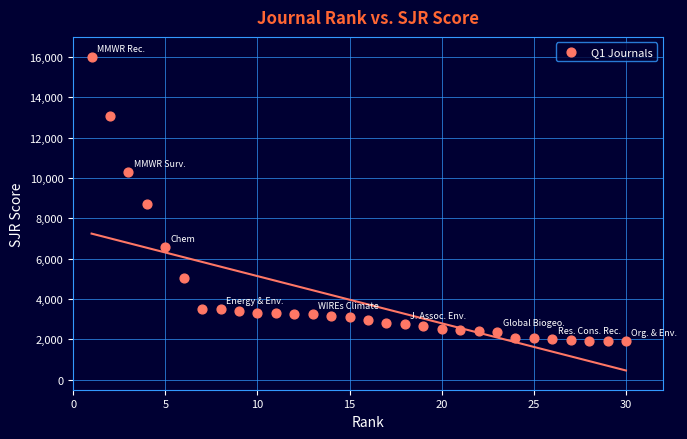

What is the range of Y values (max minus min)?

14107